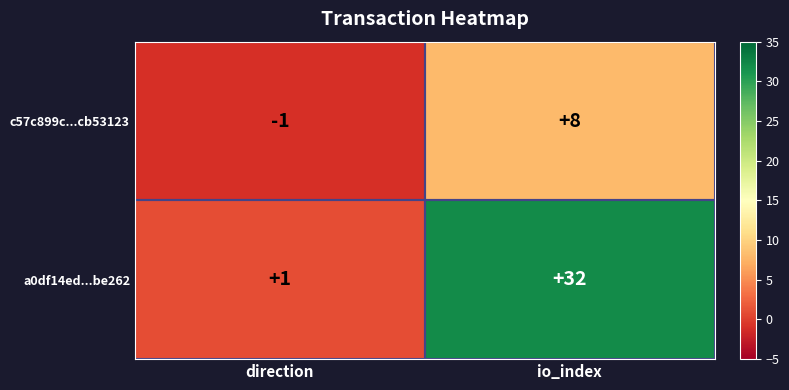

What is the maximum value for a0df14ed...be262?

32